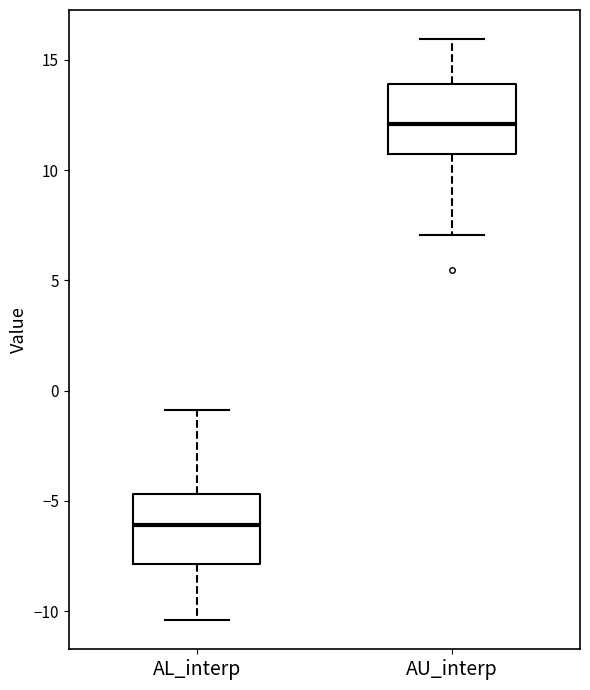

Where is the upper edge of the box for AU_interp on the y-axis? The values are not printed on the chart, so give them approximately, as read against the axis.

14.0